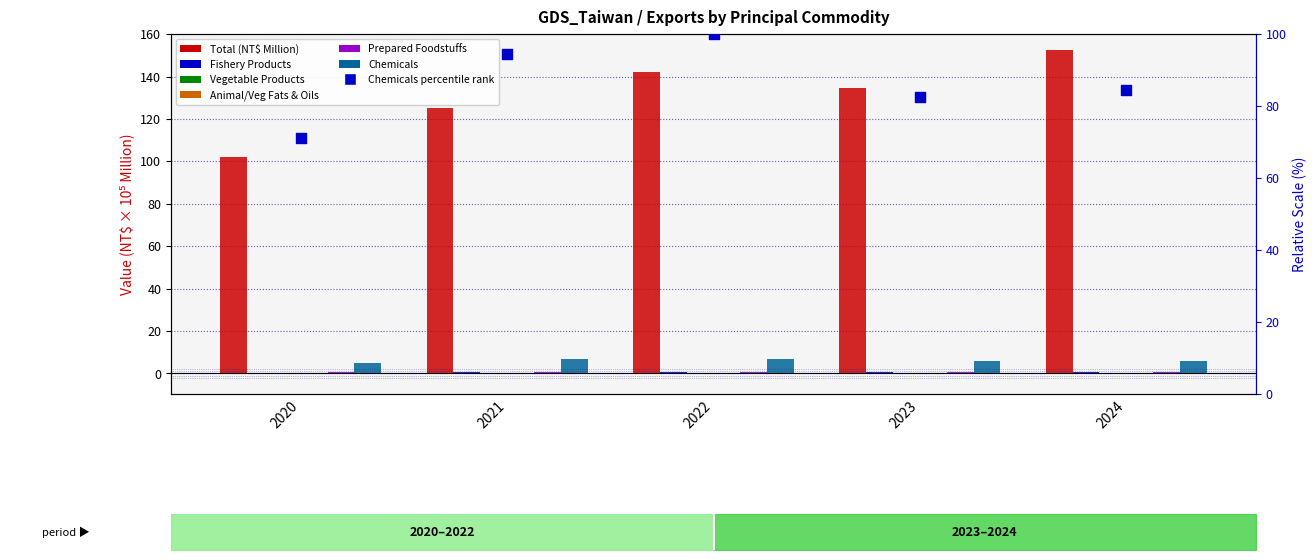

Is the value of Animal/Veg Fats & Oils at 2023 greater than the value of Vegetable Products at 2020?

No